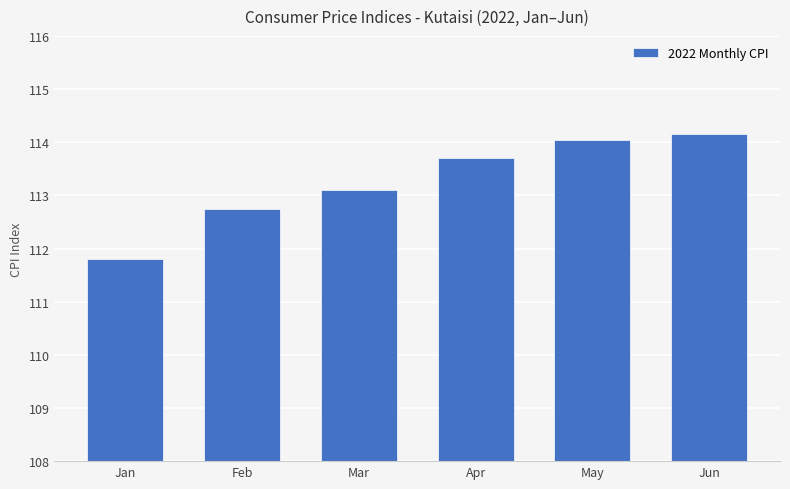

Are the bars horizontal?

No